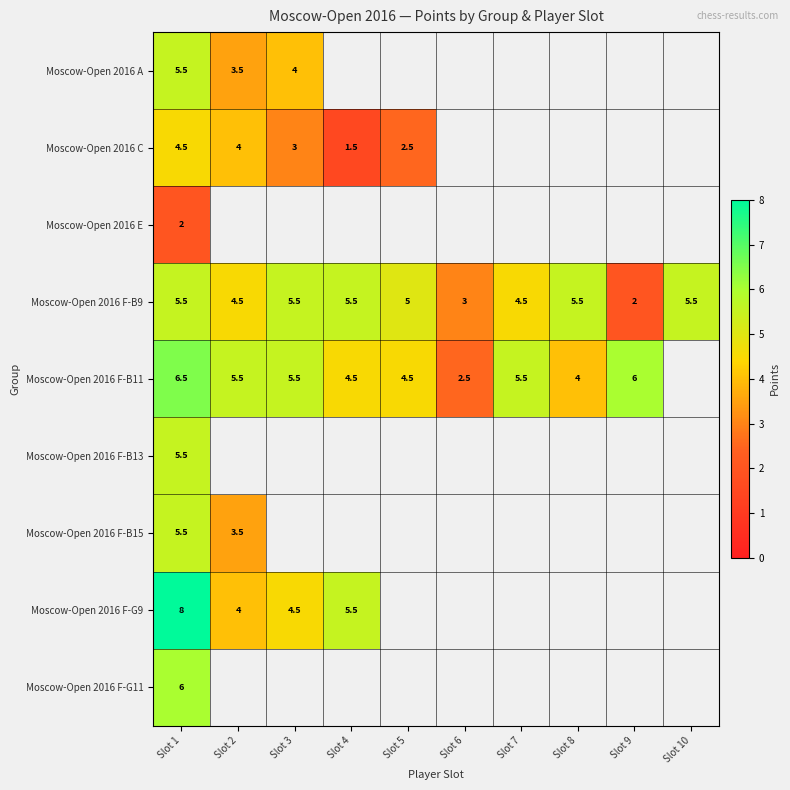

Between Slot 9 and Slot 6, which is larger?

Slot 6